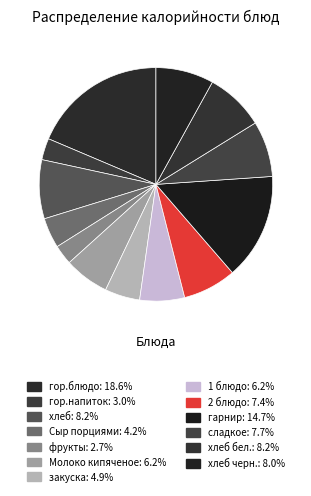

What is the smallest slice in the pie chart?

фрукты